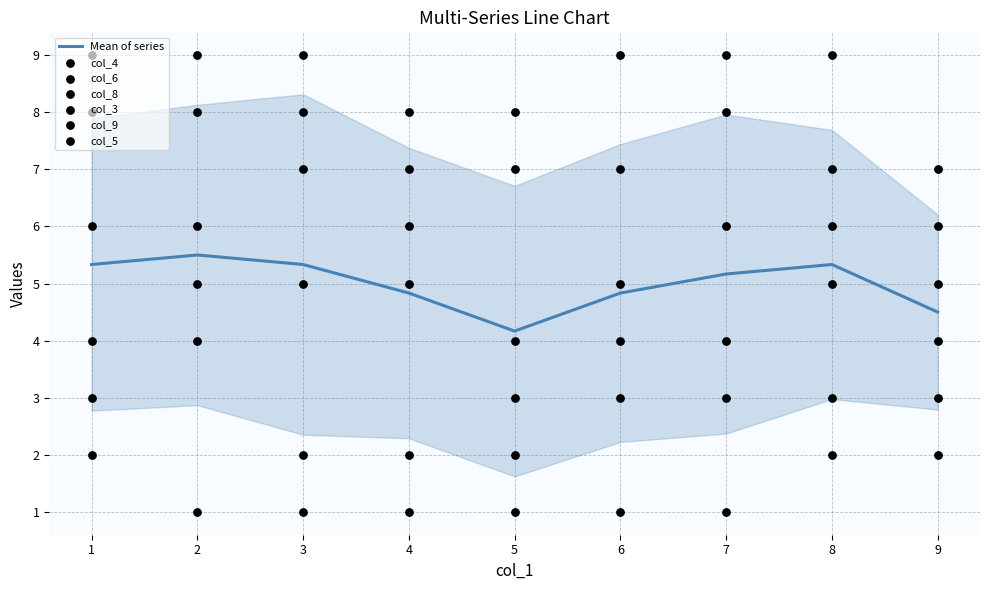

Which series contains the highest Y value?

col_4